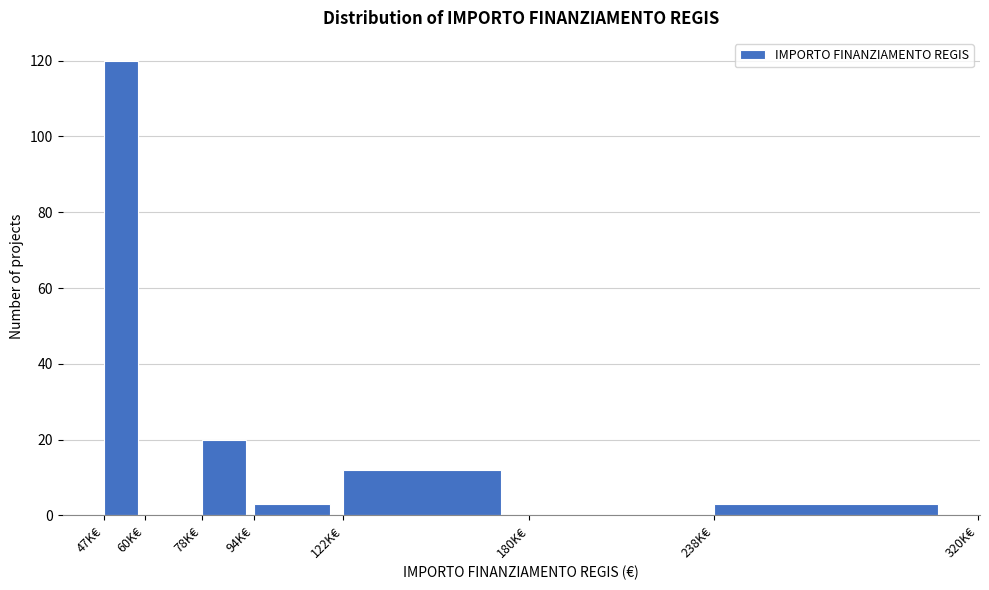

Reading left to right, transcribe all the data shown in this chart.

47K€=120	60K€=0	78K€=20	94K€=3	122K€=12	180K€=0	238K€=3